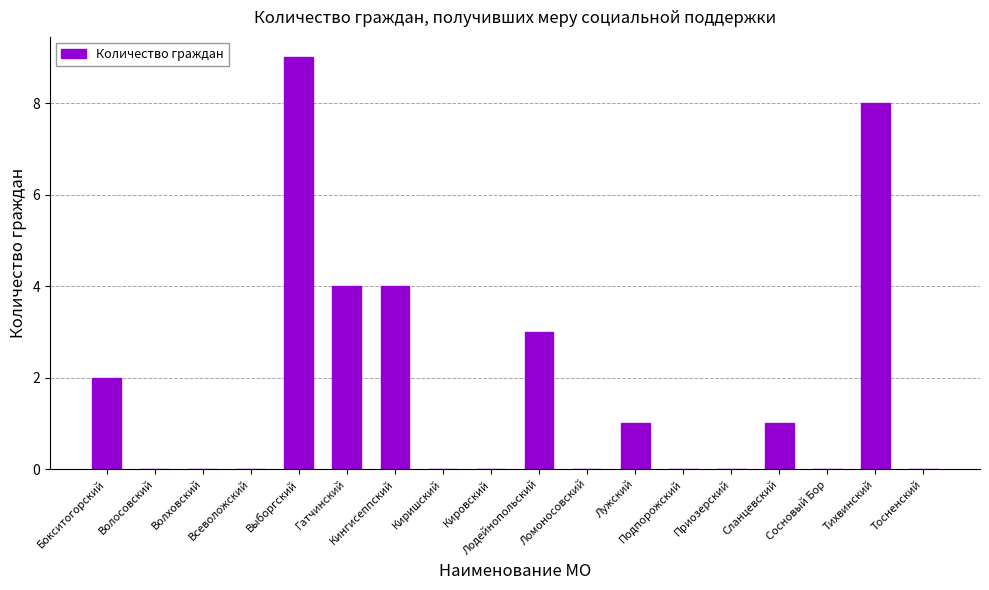

What is the greatest value displayed?

9